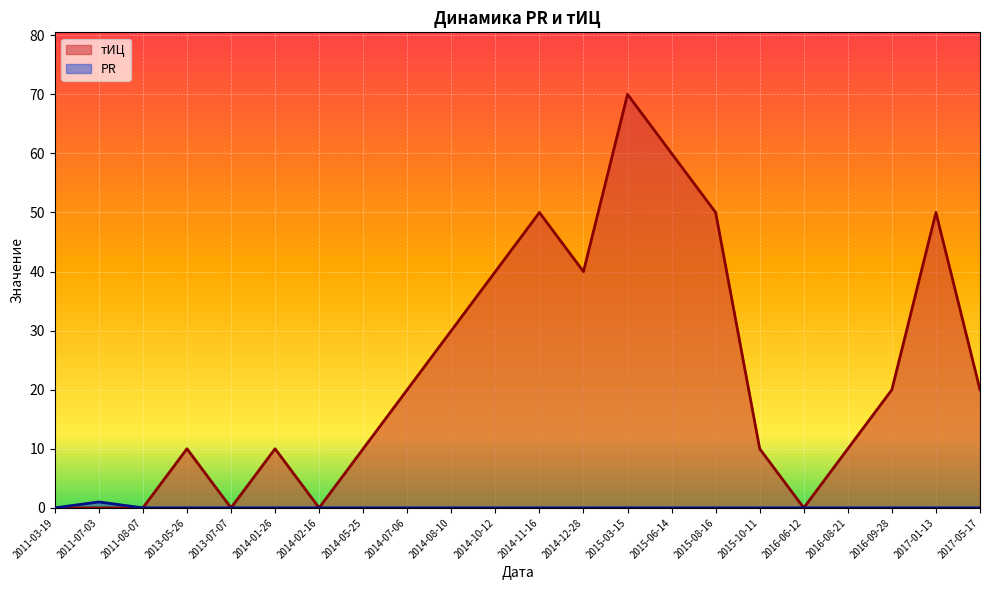

Reading left to right, transcribe all the data shown in this chart.

тИЦ: 2011-03-19=0	2011-07-03=0	2011-08-07=0	2013-05-26=10	2013-07-07=0	2014-01-26=10	2014-02-16=0	2014-05-25=10	2014-07-06=20	2014-08-10=30	2014-10-12=40	2014-11-16=50	2014-12-28=40	2015-03-15=70	2015-06-14=60	2015-08-16=50	2015-10-11=10	2016-06-12=0	2016-08-21=10	2016-09-28=20	2017-01-13=50	2017-05-17=20
PR: 2011-03-19=0	2011-07-03=1	2011-08-07=0	2013-05-26=0	2013-07-07=0	2014-01-26=0	2014-02-16=0	2014-05-25=0	2014-07-06=0	2014-08-10=0	2014-10-12=0	2014-11-16=0	2014-12-28=0	2015-03-15=0	2015-06-14=0	2015-08-16=0	2015-10-11=0	2016-06-12=0	2016-08-21=0	2016-09-28=0	2017-01-13=0	2017-05-17=0